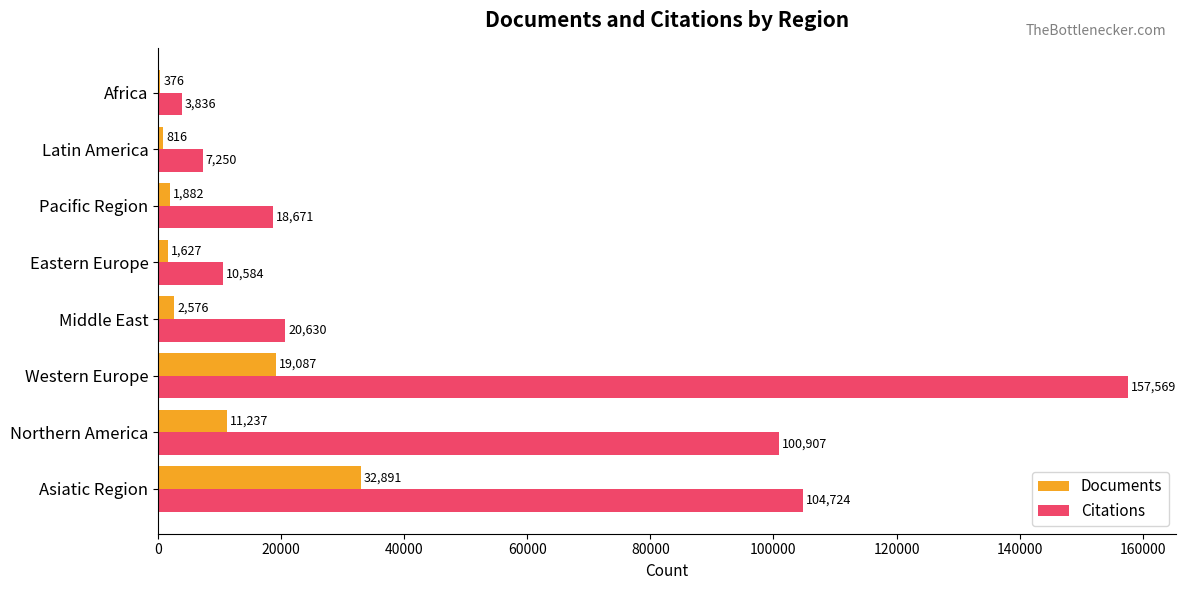

What is the sum of the Citations values at Pacific Region and Middle East?

39301